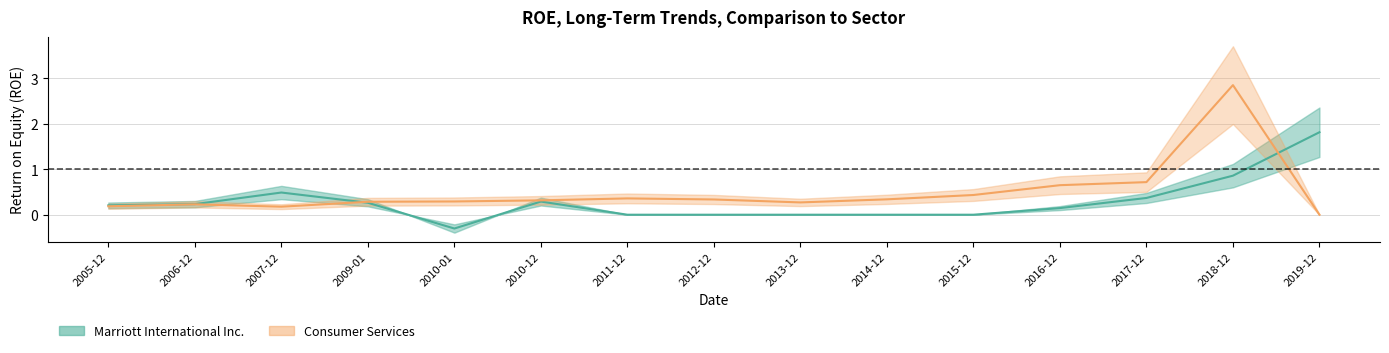

Between 2016-12 and 2006-12, which is larger?

2006-12